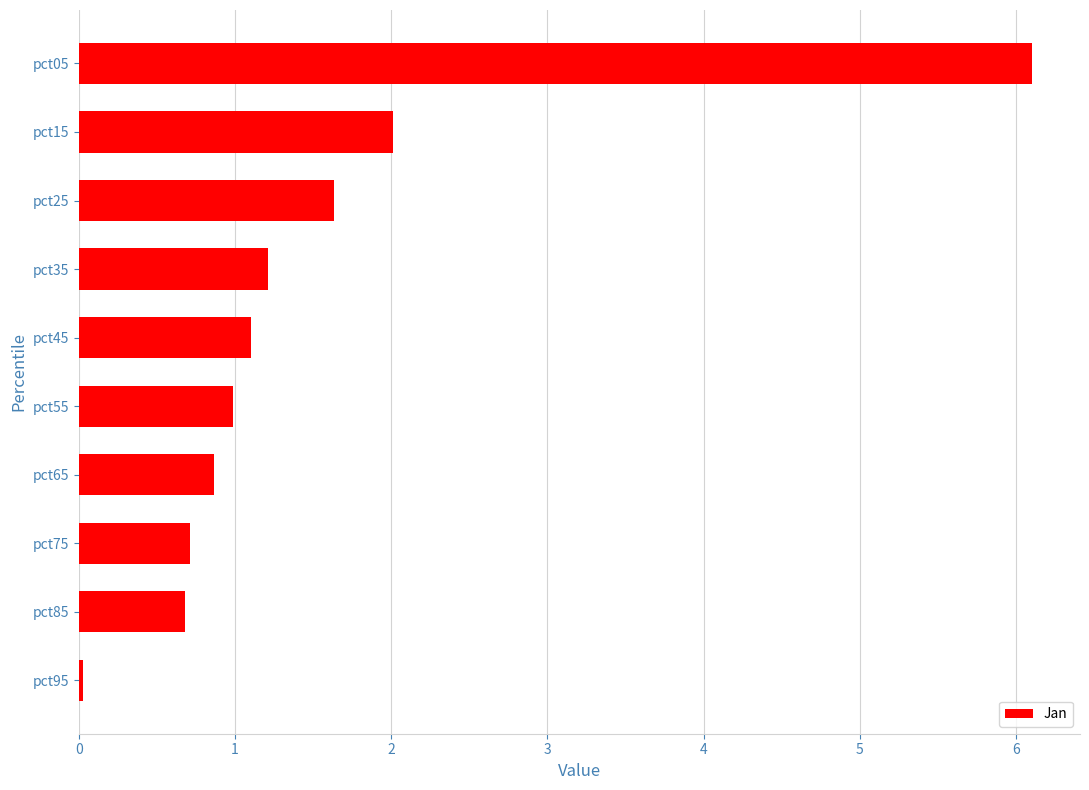

The value at pct45 is 1.7. True or false?

False